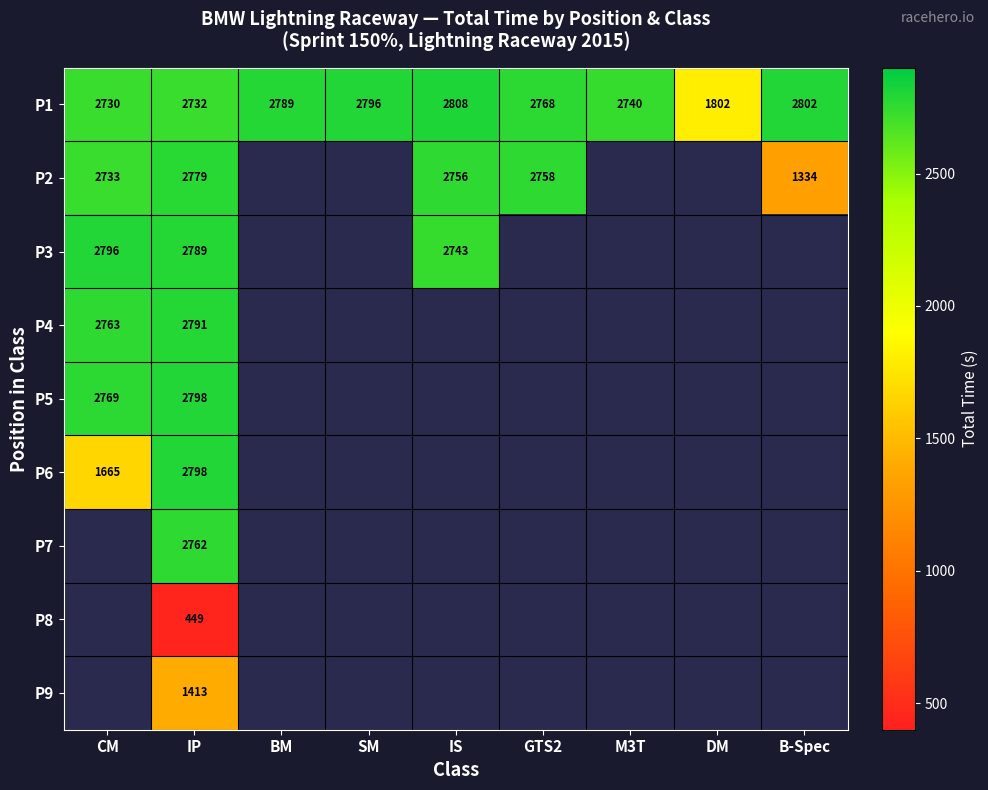

List the labels in order of P6 value, smallest first.

CM, IP, BM, SM, IS, GTS2, M3T, DM, B-Spec